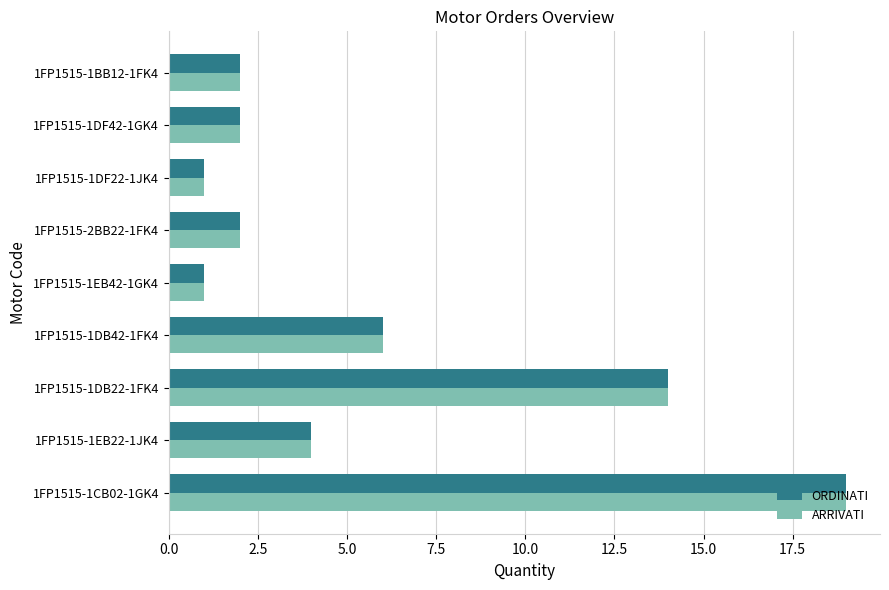

At which category is the sum across all series the highest?

1FP1515-1CB02-1GK4